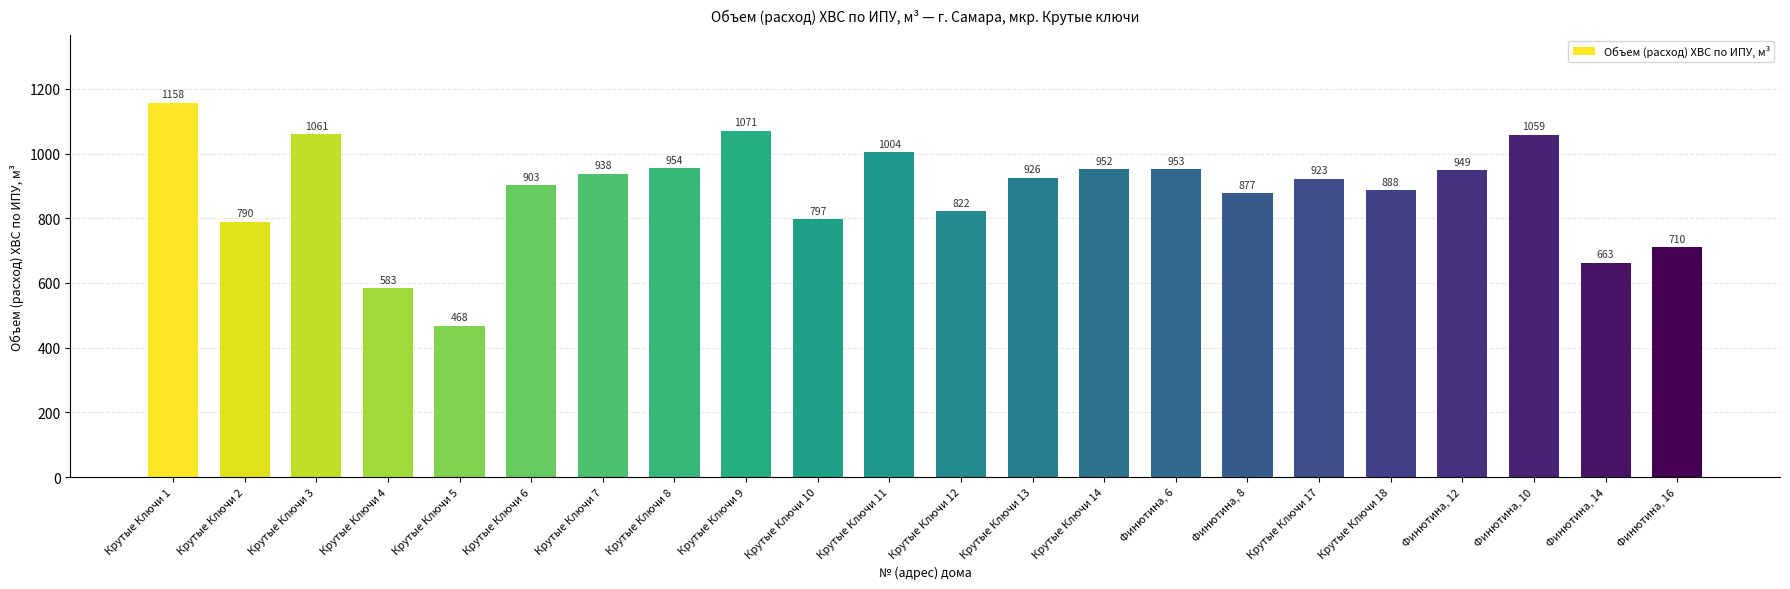

Rank the categories by value from highest to lowest.

Крутые Ключи 1, Крутые Ключи 9, Крутые Ключи 3, Финютина, 10, Крутые Ключи 11, Крутые Ключи 8, Финютина, 6, Крутые Ключи 14, Финютина, 12, Крутые Ключи 7, Крутые Ключи 13, Крутые Ключи 17, Крутые Ключи 6, Крутые Ключи 18, Финютина, 8, Крутые Ключи 12, Крутые Ключи 10, Крутые Ключи 2, Финютина, 16, Финютина, 14, Крутые Ключи 4, Крутые Ключи 5